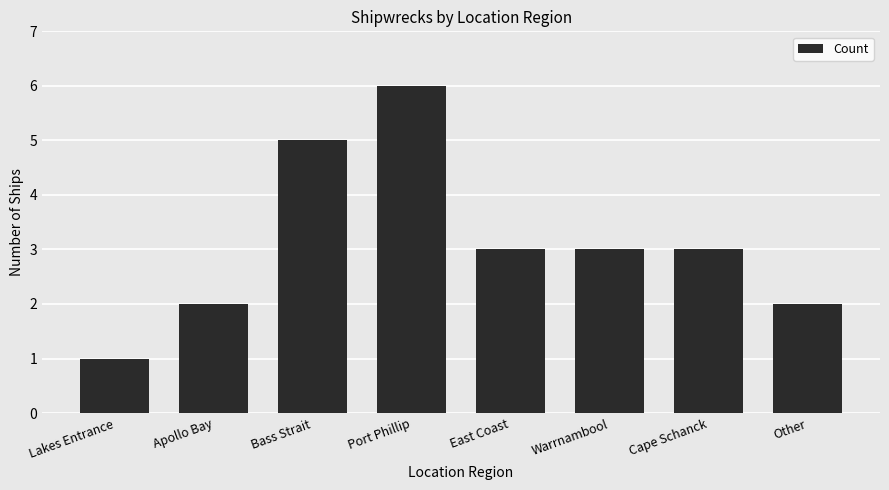

What is the label of the 5th bar from the left?

East Coast